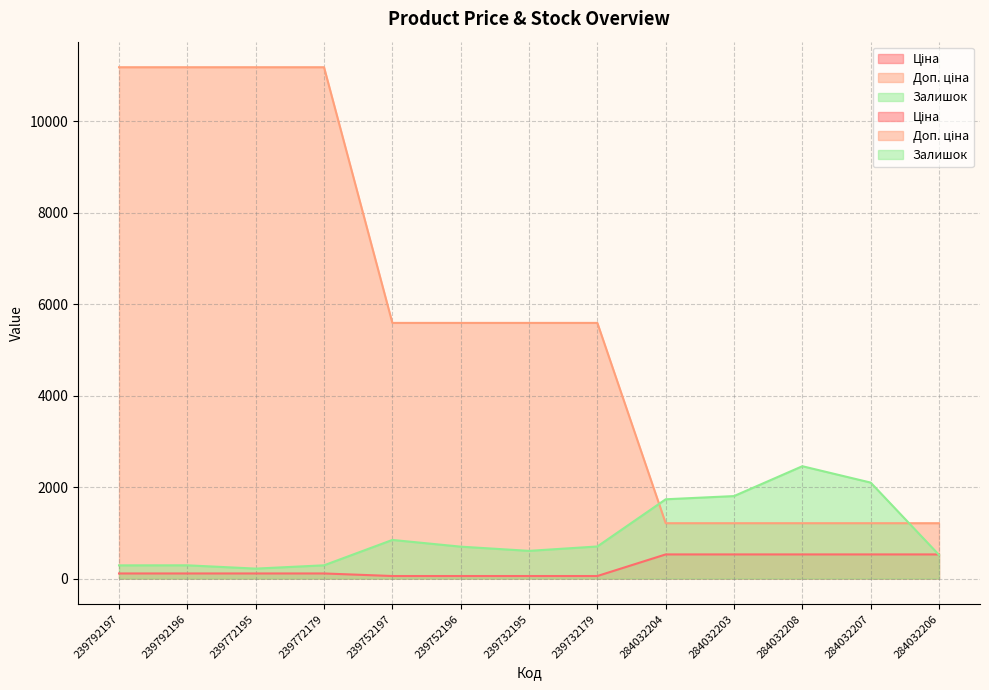

How many distinct data groups are displayed?

3